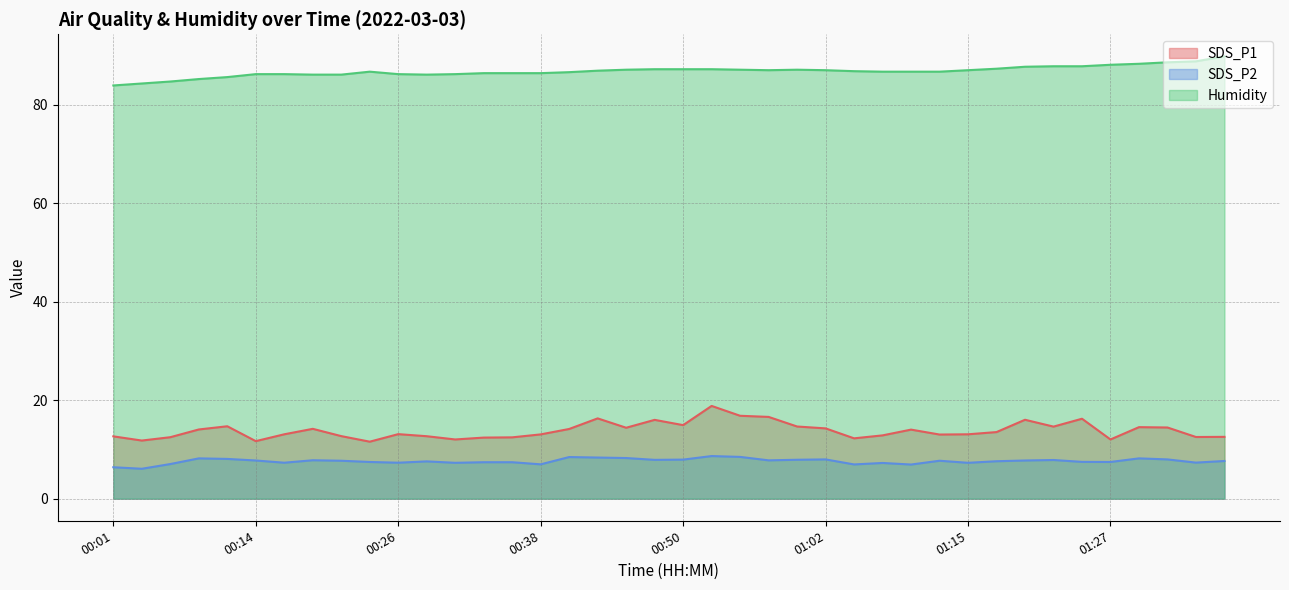

What is the sum of the SDS_P1 values at 01:29 and 01:22?

29.1